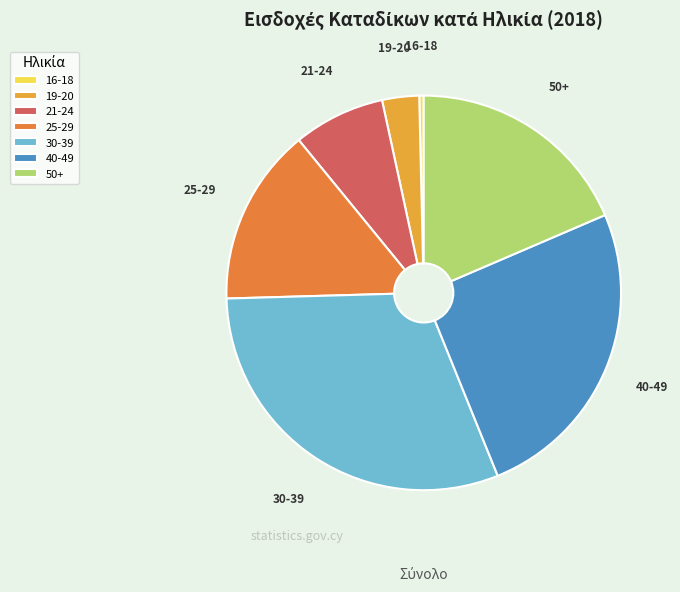

Does 21-24 represent more than half of the total?

No